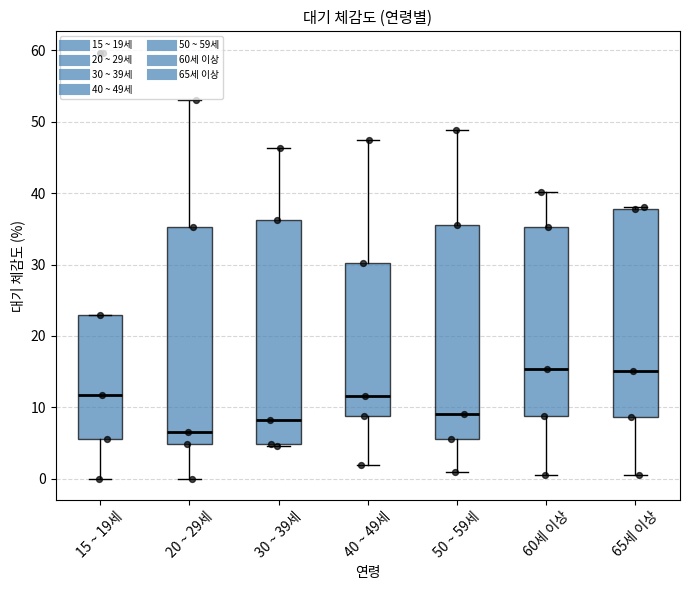

Comparing the boxes themselves (not the whiskers), which one is the tallest?

30 ~ 39세